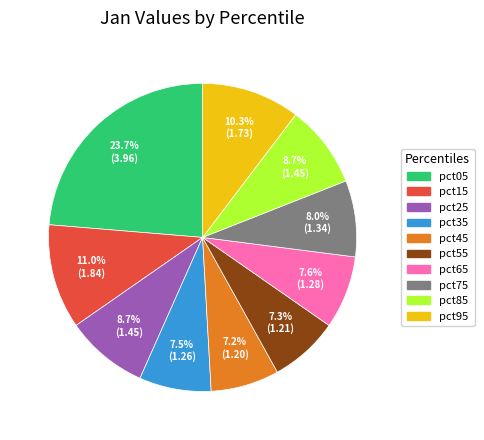

Which has a higher value, pct55 or pct05?

pct05